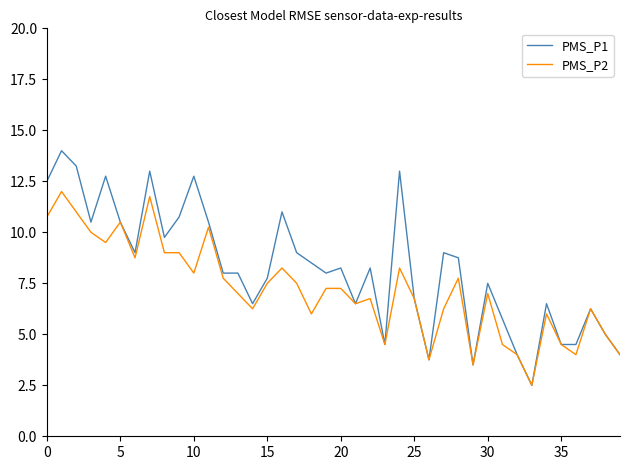

Does the chart have visible grid lines?

No